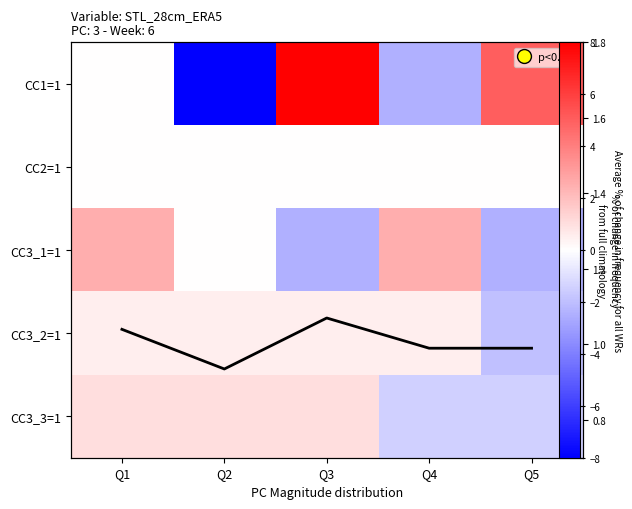

What is the difference between the maximum and second lowest values in the CC3_1=1 series?

5.0